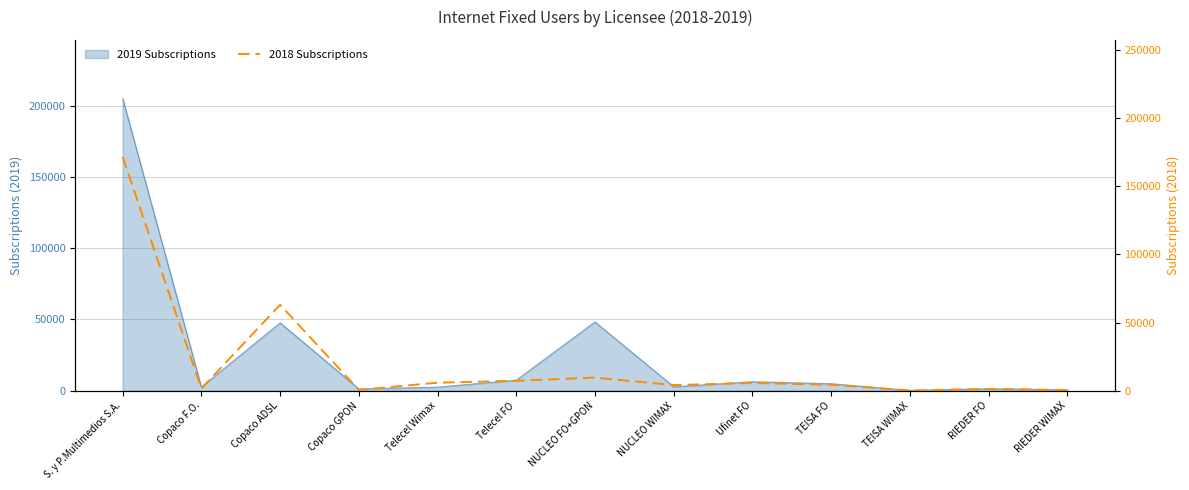

Where is the data nearest to the value 85811?

Copaco ADSL